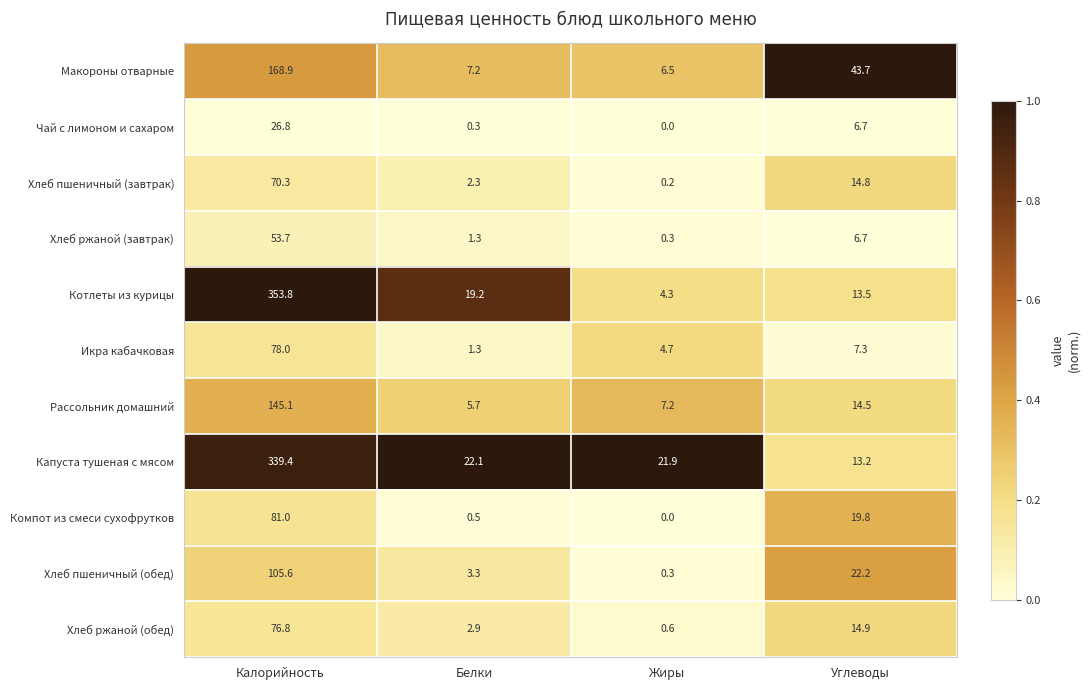

What is the difference between the maximum and second lowest values in the Хлеб пшеничный (обед) series?

102.3